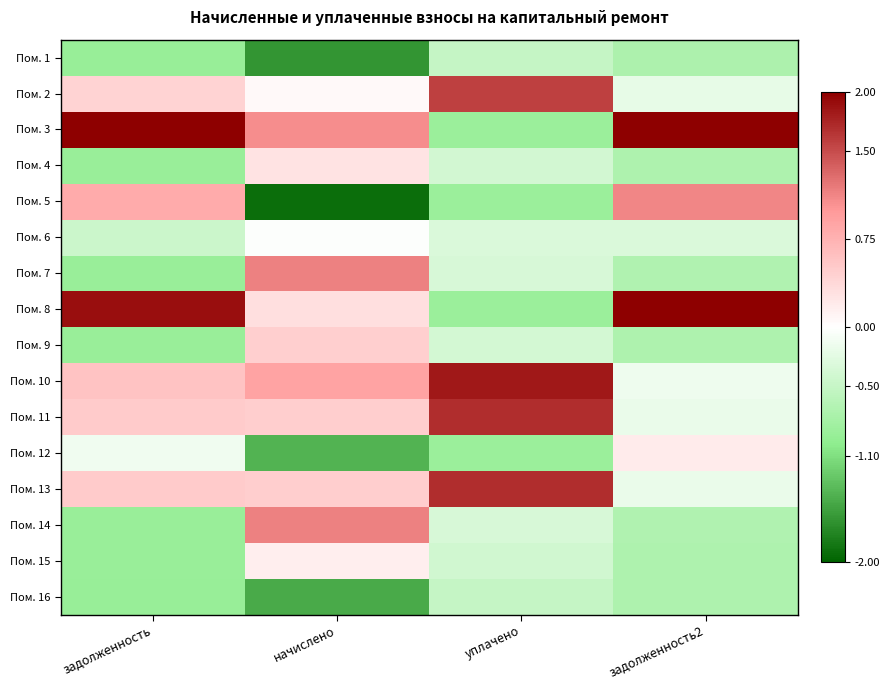

Reading left to right, transcribe all the data shown in this chart.

Пом. 1: задолженность=-0.9	начислено=-1.6	уплачено=-0.5	задолженность2=-0.7
Пом. 2: задолженность=0.4	начислено=0.1	уплачено=1.6	задолженность2=-0.2
Пом. 3: задолженность=2.0	начислено=1.1	уплачено=-0.9	задолженность2=2.0
Пом. 4: задолженность=-0.9	начислено=0.3	уплачено=-0.4	задолженность2=-0.7
Пом. 5: задолженность=0.8	начислено=-1.9	уплачено=-0.9	задолженность2=1.1
Пом. 6: задолженность=-0.5	начислено=-0.0	уплачено=-0.3	задолженность2=-0.3
Пом. 7: задолженность=-0.9	начислено=1.1	уплачено=-0.3	задолженность2=-0.7
Пом. 8: задолженность=1.9	начислено=0.3	уплачено=-0.9	задолженность2=2.0
Пом. 9: задолженность=-0.9	начислено=0.5	уплачено=-0.4	задолженность2=-0.7
Пом. 10: задолженность=0.6	начислено=0.9	уплачено=1.8	задолженность2=-0.2
Пом. 11: задолженность=0.5	начислено=0.5	уплачено=1.7	задолженность2=-0.2
Пом. 12: задолженность=-0.1	начислено=-1.4	уплачено=-0.9	задолженность2=0.2
Пом. 13: задолженность=0.5	начислено=0.5	уплачено=1.7	задолженность2=-0.2
Пом. 14: задолженность=-0.9	начислено=1.1	уплачено=-0.3	задолженность2=-0.7
Пом. 15: задолженность=-0.9	начислено=0.2	уплачено=-0.4	задолженность2=-0.7
Пом. 16: задолженность=-0.9	начислено=-1.5	уплачено=-0.5	задолженность2=-0.7